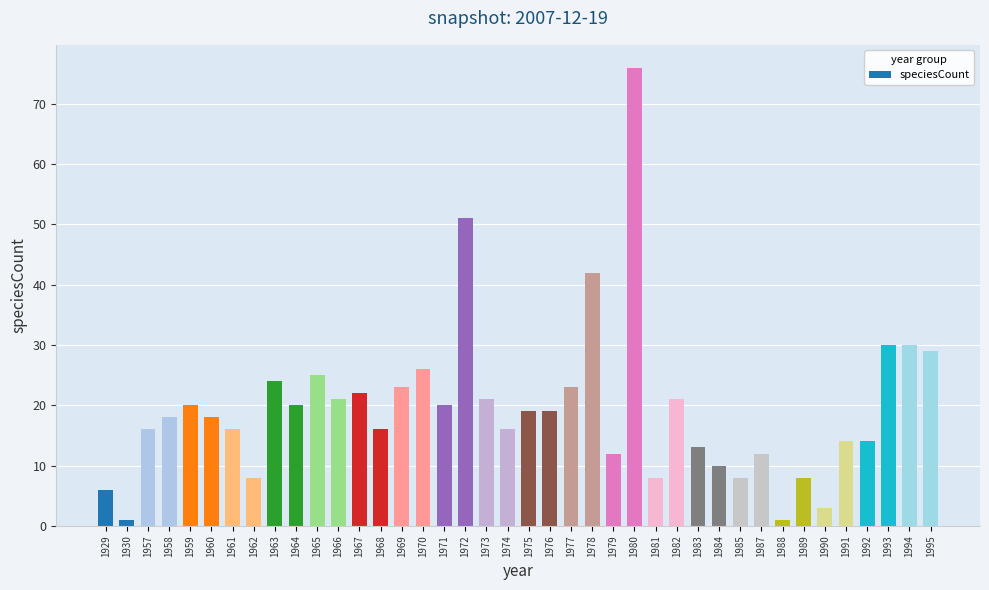

Is it true that the value at 1959 is 20?

True